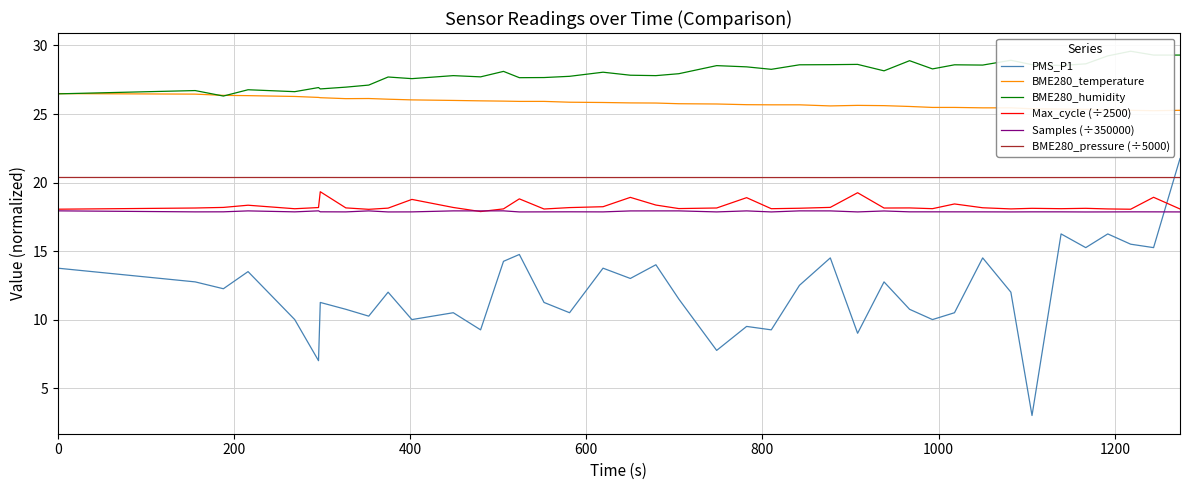

What is the difference between the second highest and minimum values in the PMS_P1 series?

13.2